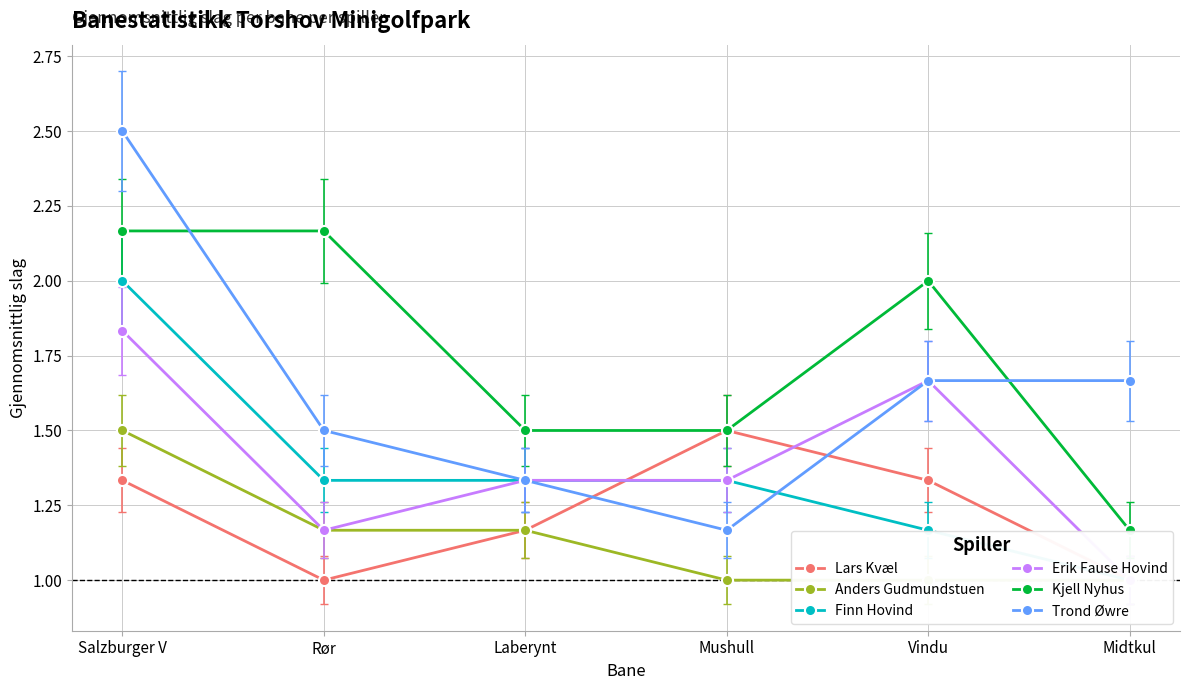

List the labels in order of Lars Kvæl value, smallest first.

Rør, Midtkul, Laberynt, Salzburger V, Vindu, Mushull